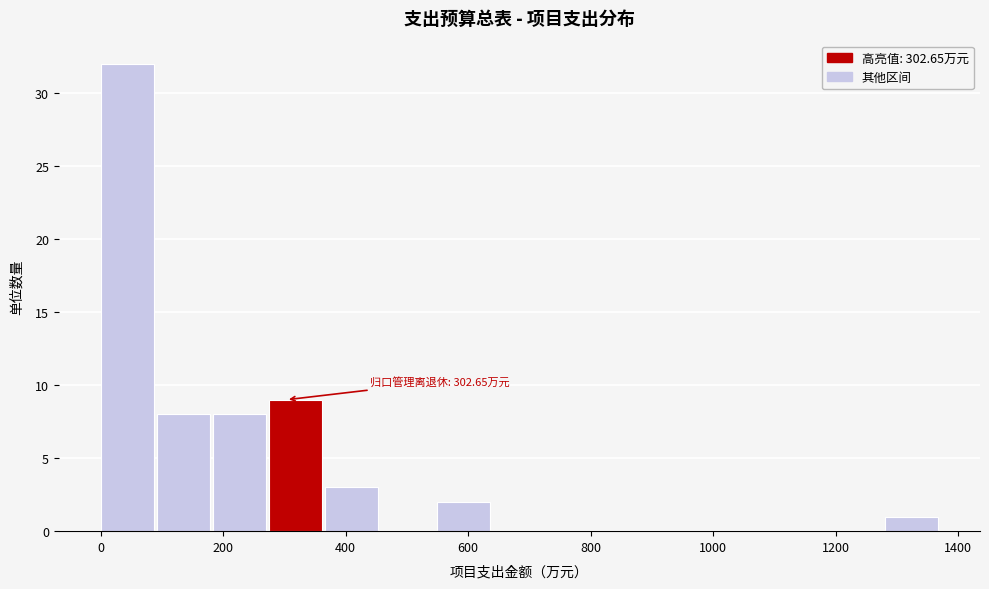

Over which range of the x-axis is the bar tallest?

0 to 100